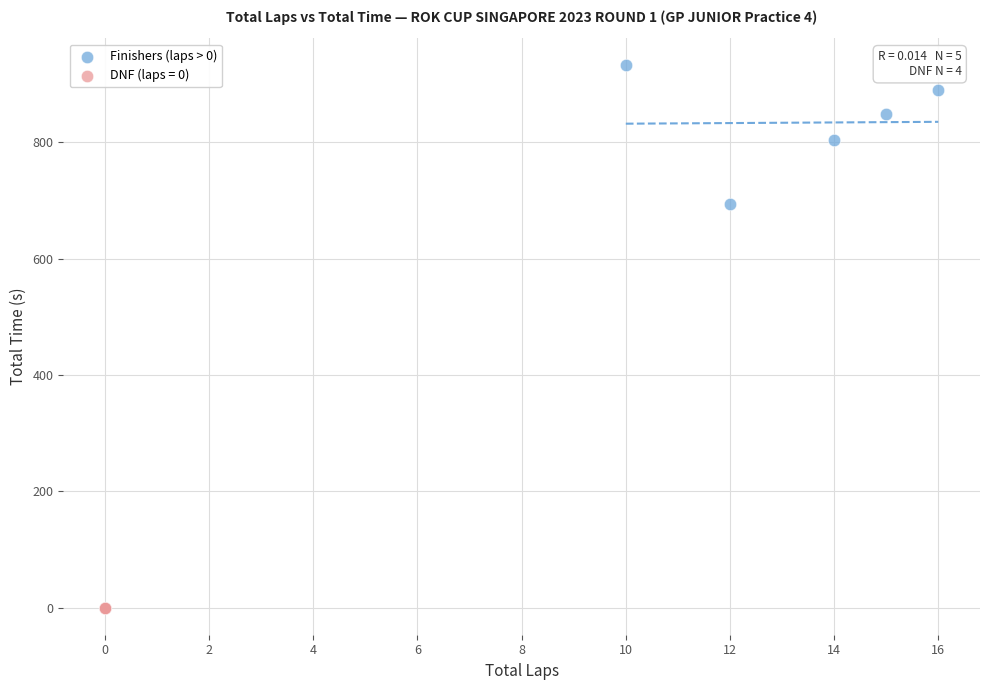

Which series contains the lowest Y value?

DNF (laps = 0)